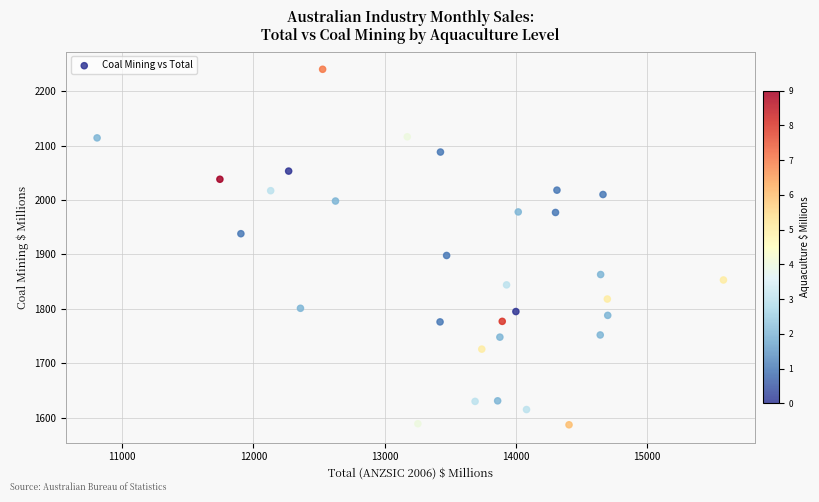

What is the range of X values (max minus min)?

4774